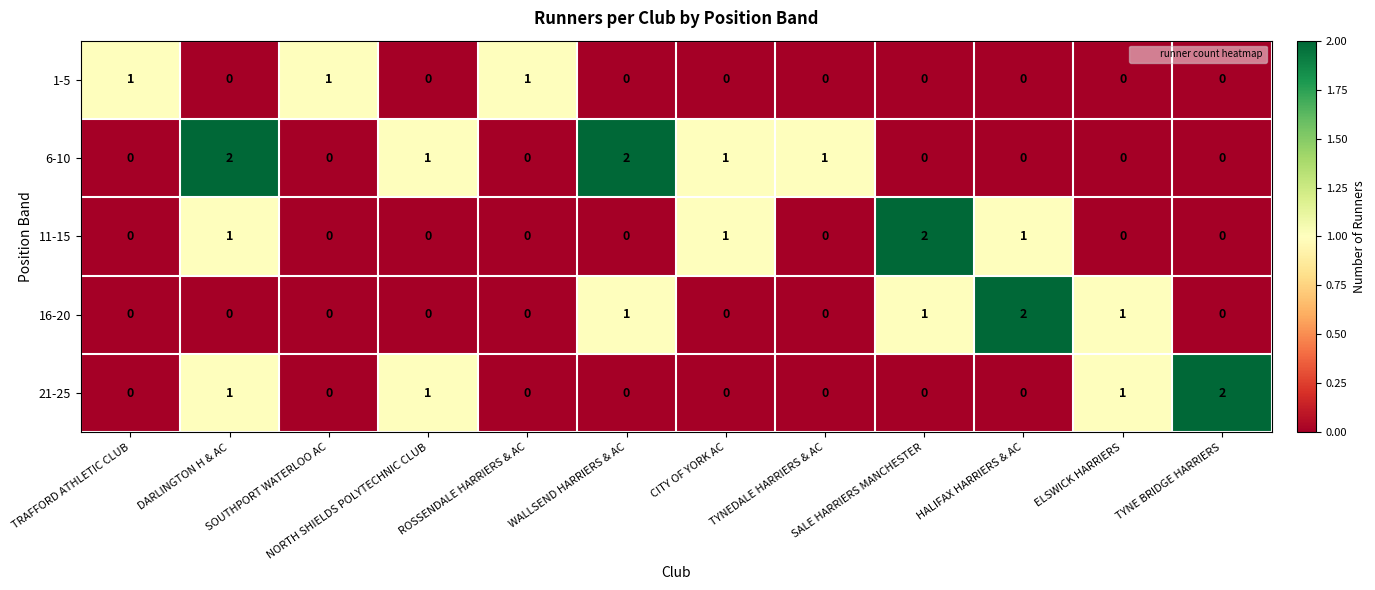

How many 1-5 values are between 0 and 1?

12